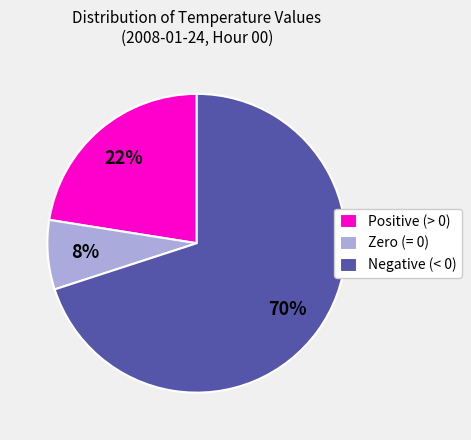

Count the number of slices in the pie.

3